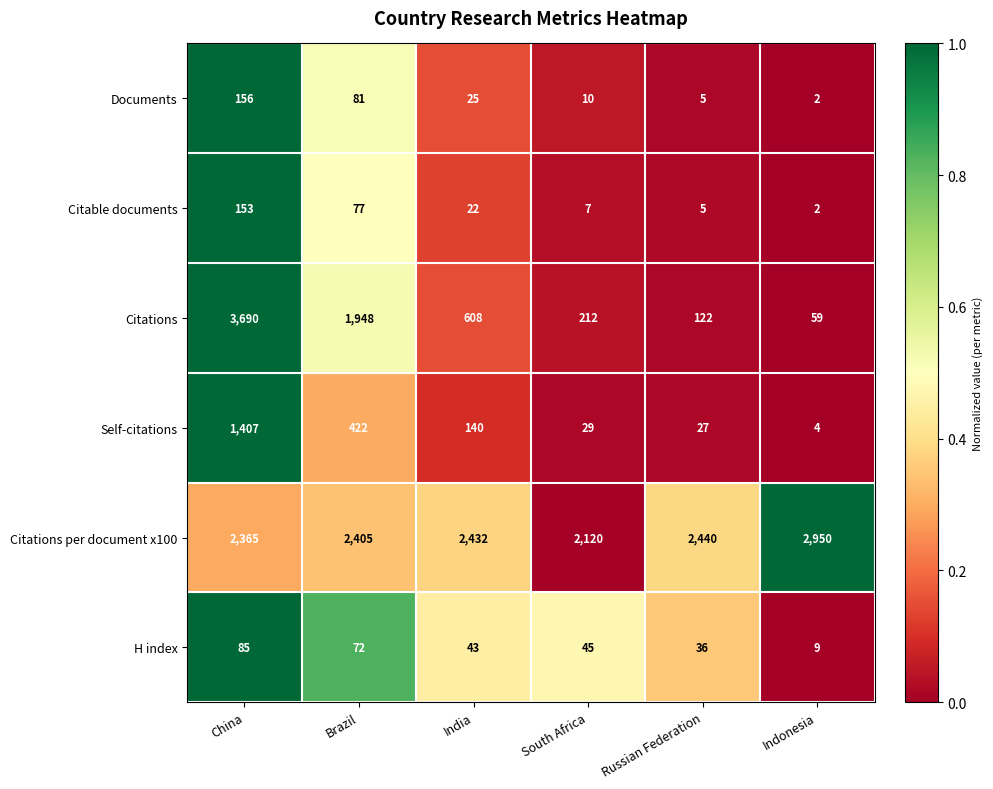

How many series are shown in this chart?

6